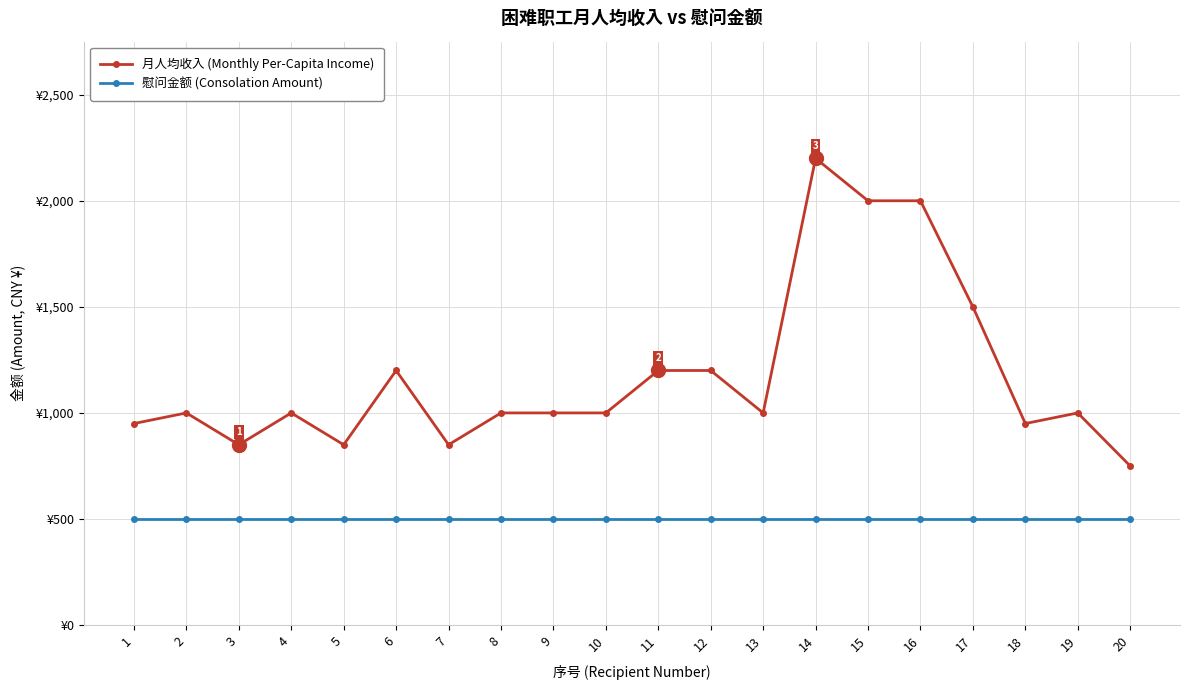

Reading right to left, what are all the values shown in this chart?

月人均收入 (Monthly Per-Capita Income): 750	1000	950	1500	2000	2000	2200	1000	1200	1200	1000	1000	1000	850	1200	850	1000	850	1000	950
慰问金额 (Consolation Amount): 500	500	500	500	500	500	500	500	500	500	500	500	500	500	500	500	500	500	500	500